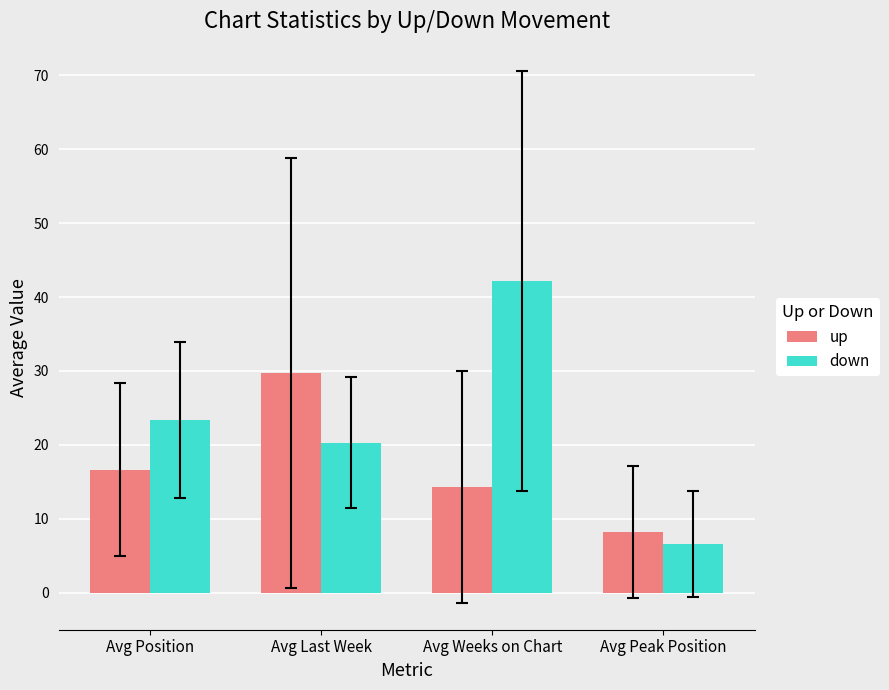

At how many categories does at least one series exceed 33?

1